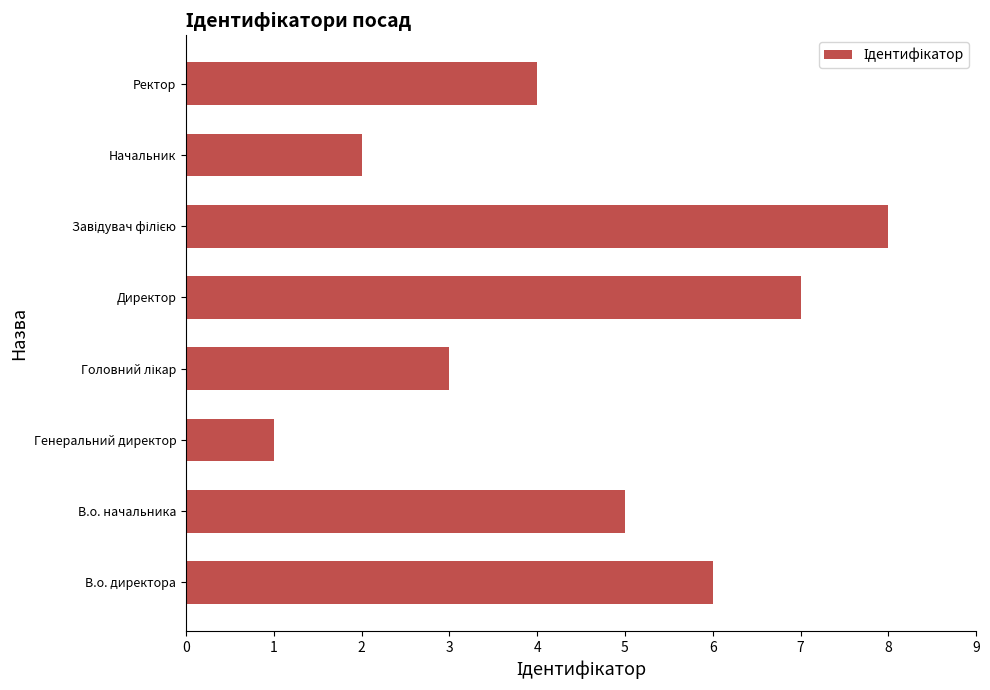

What is the maximum value shown in the chart?

8